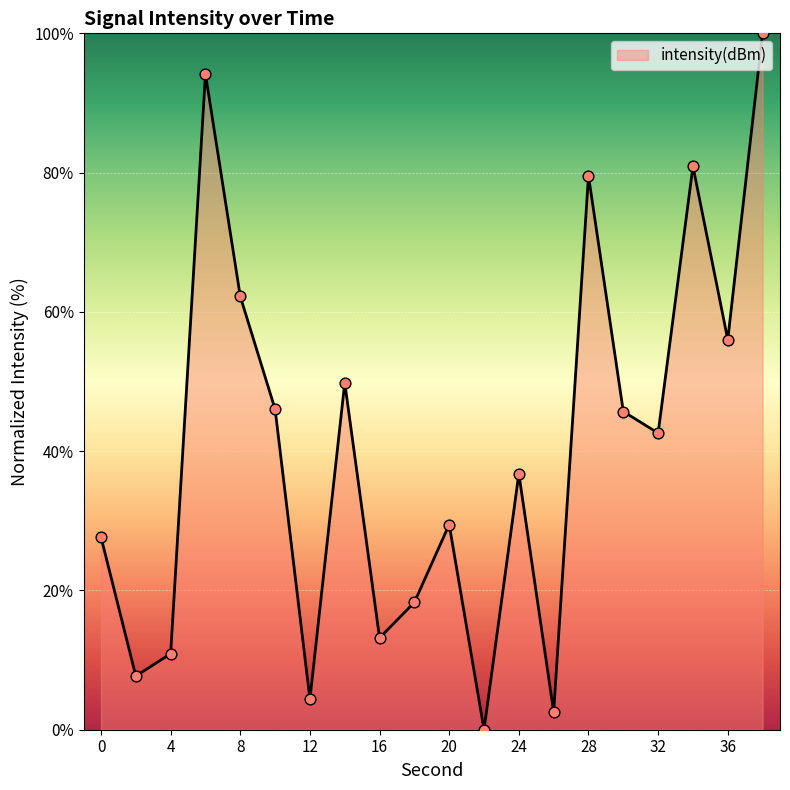

What is the difference between the maximum and minimum values?

100.0